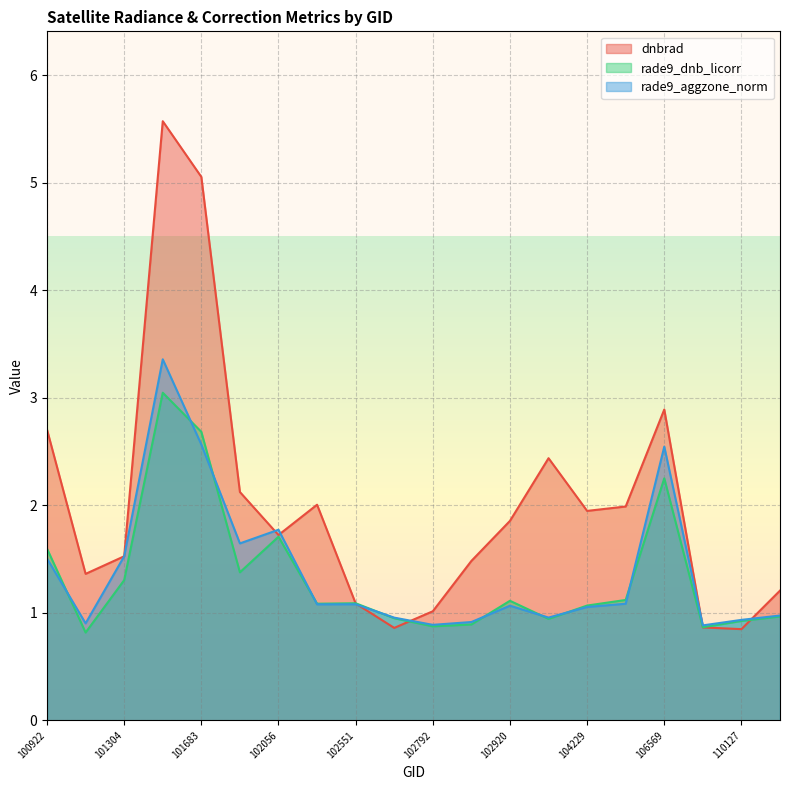

What is the value of the rade9_dnb_licorr point at the 14th from the left?

0.9